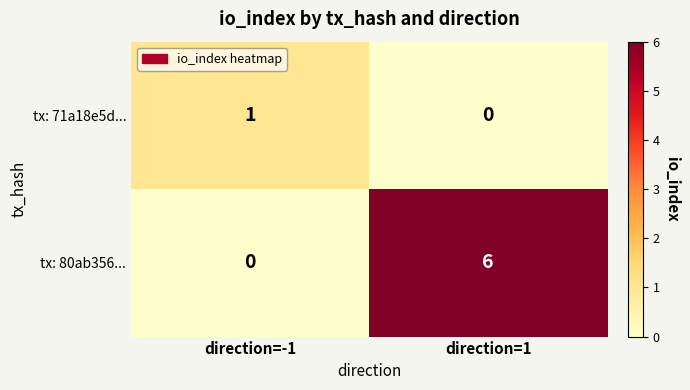

Reading right to left, list all the values displayed in this chart.

tx: 71a18e5d...: direction=1=0	direction=-1=1
tx: 80ab356...: direction=1=6	direction=-1=0